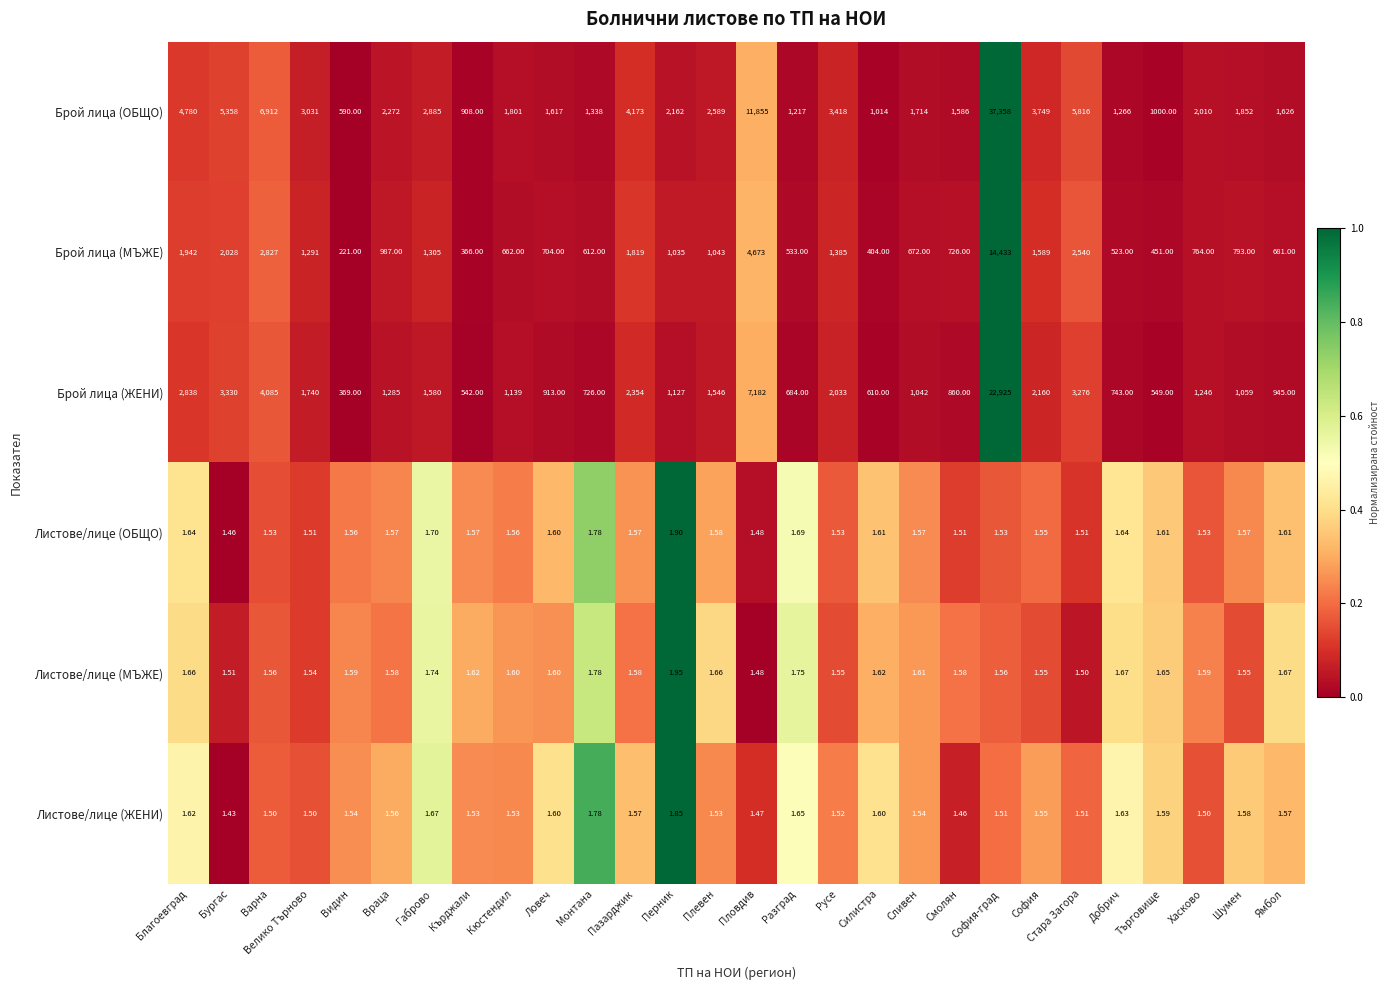

At which label does Брой лица (ОБЩО) reach its minimum?

Видин